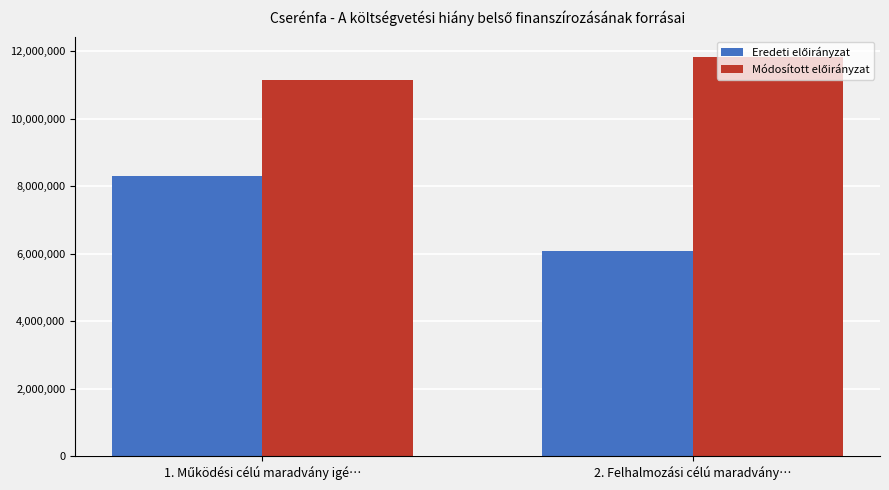

Which label corresponds to the smallest value in the chart?

2. Felhalmozási célú maradvány…